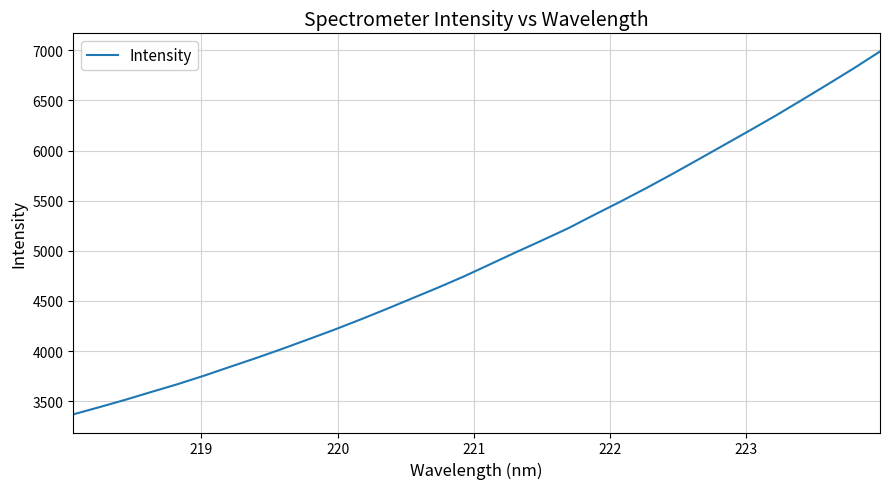

What is the smallest value displayed?

3368.2